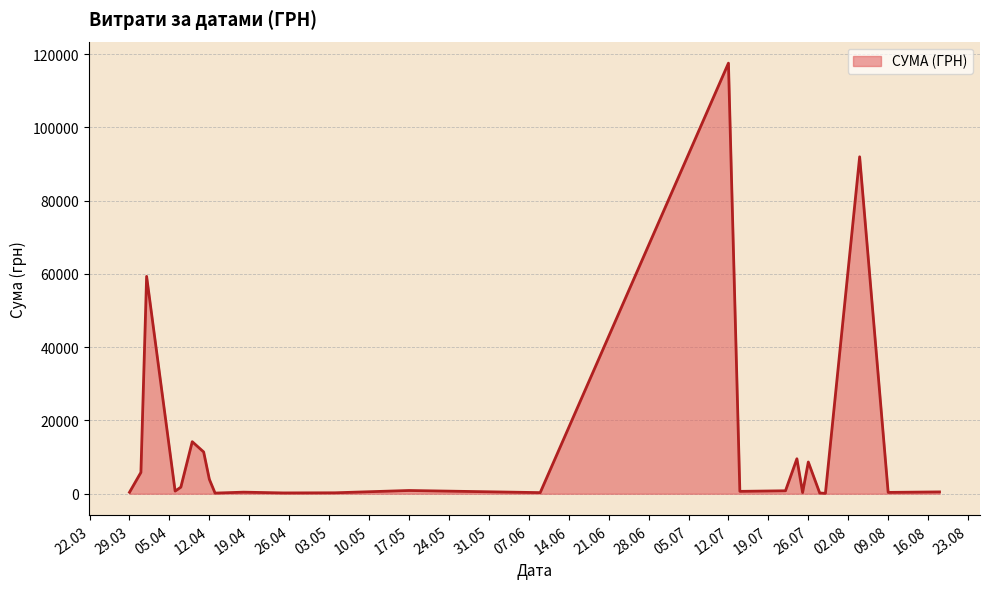

What is the maximum value shown in the chart?

117568.8